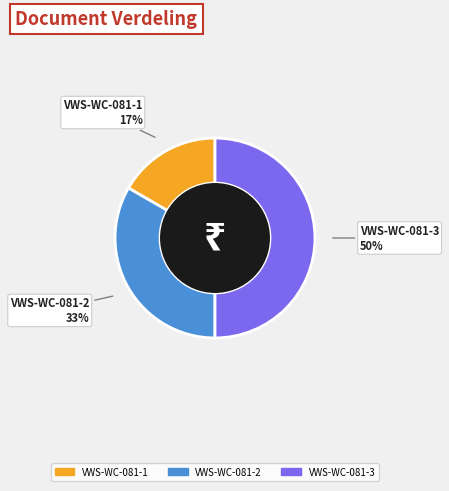

Rank the categories by value from highest to lowest.

VWS-WC-081-3, VWS-WC-081-2, VWS-WC-081-1